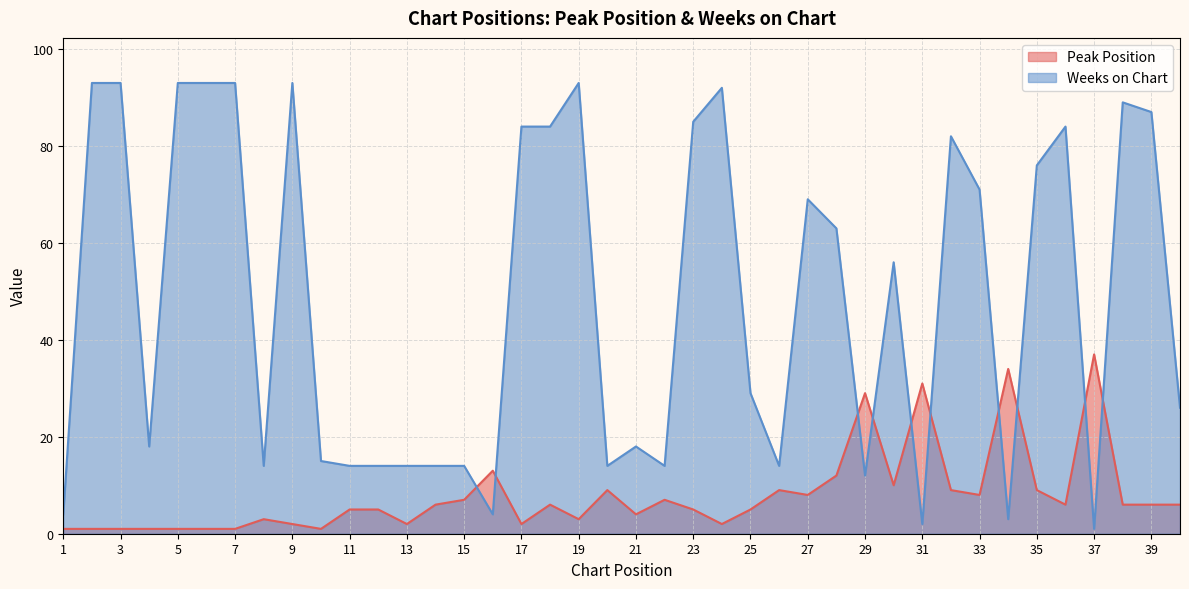

Rank the categories by Peak Position value from lowest to highest.

1, 2, 3, 4, 5, 6, 7, 10, 9, 13, 17, 24, 8, 19, 21, 11, 12, 23, 25, 14, 18, 36, 38, 39, 40, 15, 22, 27, 33, 20, 26, 32, 35, 30, 28, 16, 29, 31, 34, 37